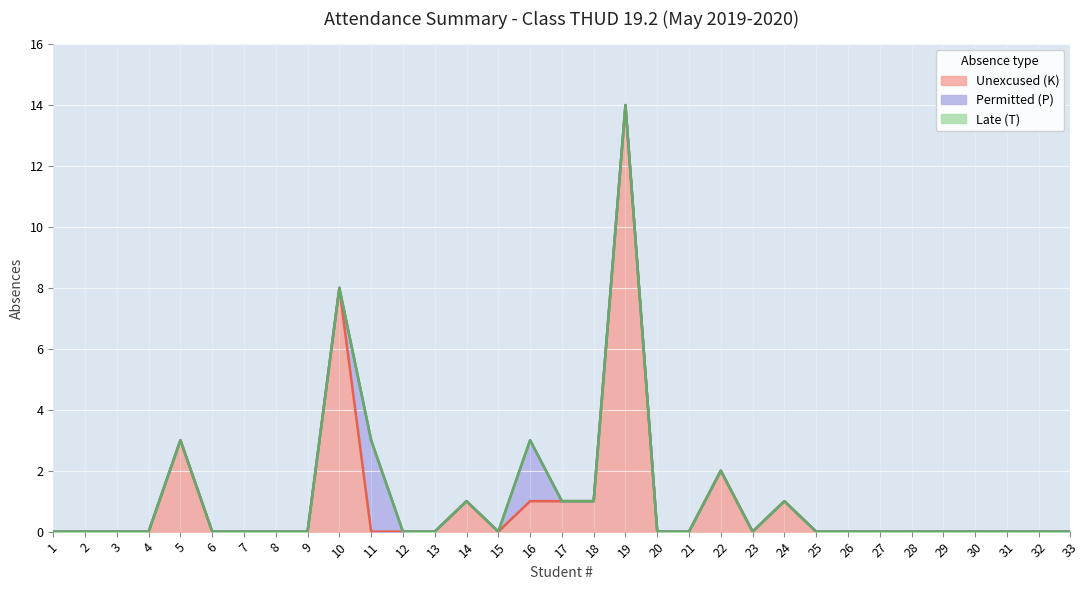

Which label corresponds to the largest value in the chart?

19